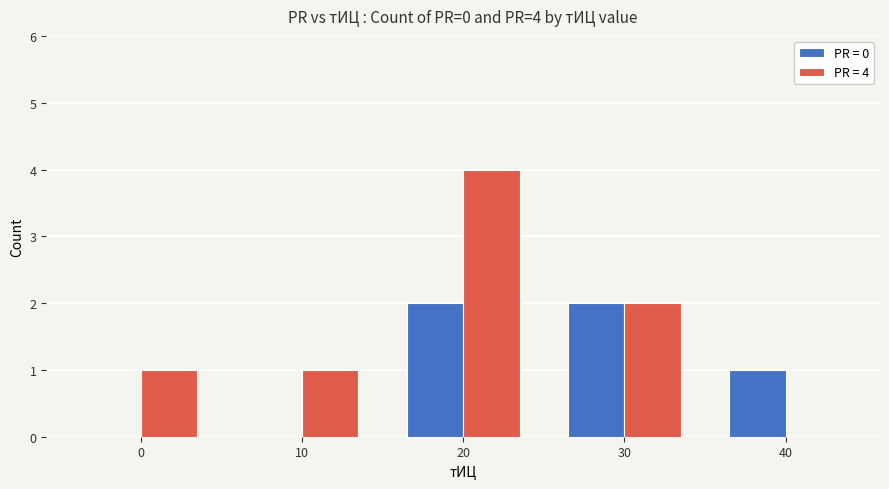

Which label corresponds to the largest value in the chart?

20